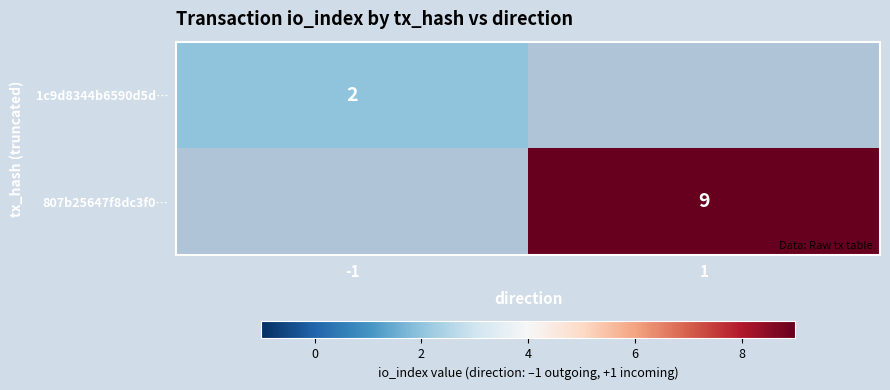

True or false: 1c9d8344b6590d5d… has a value of 3 at -1.

False